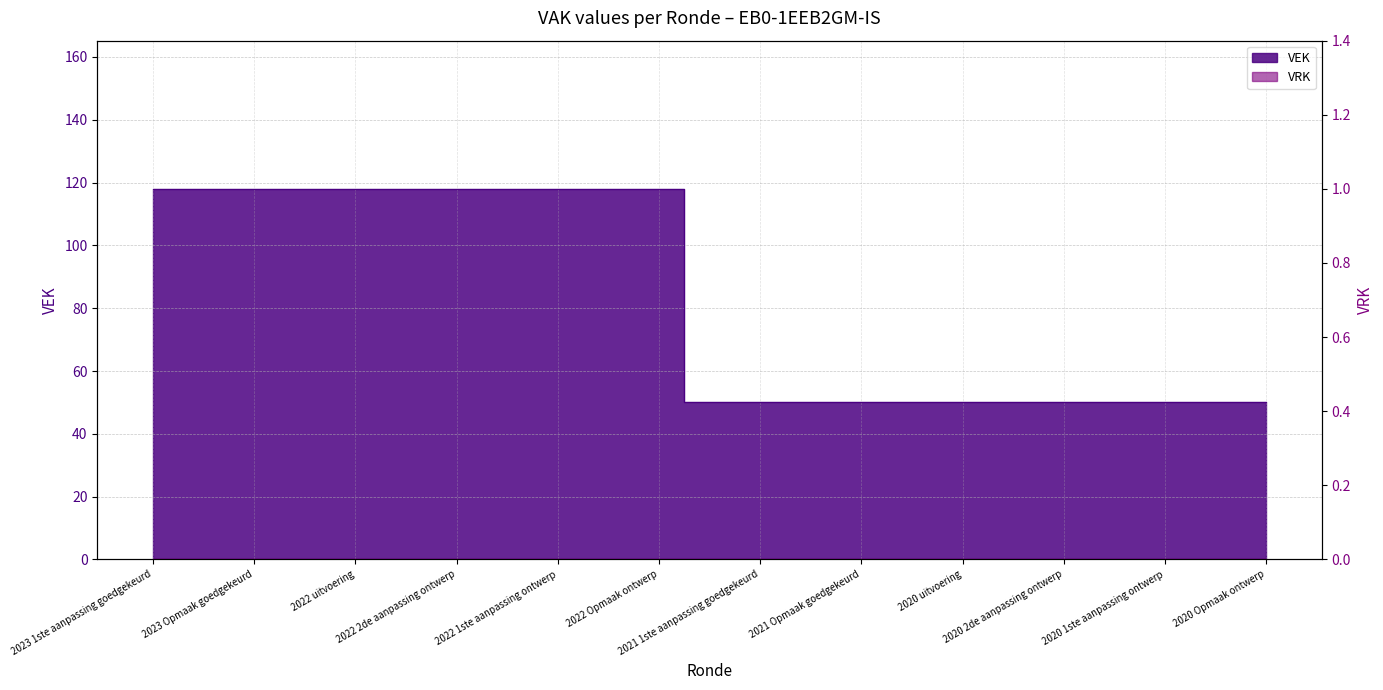

Between 2020 1ste aanpassing goedgekeurd and 2021 Opmaak goedgekeurd, which is larger?

2020 1ste aanpassing goedgekeurd